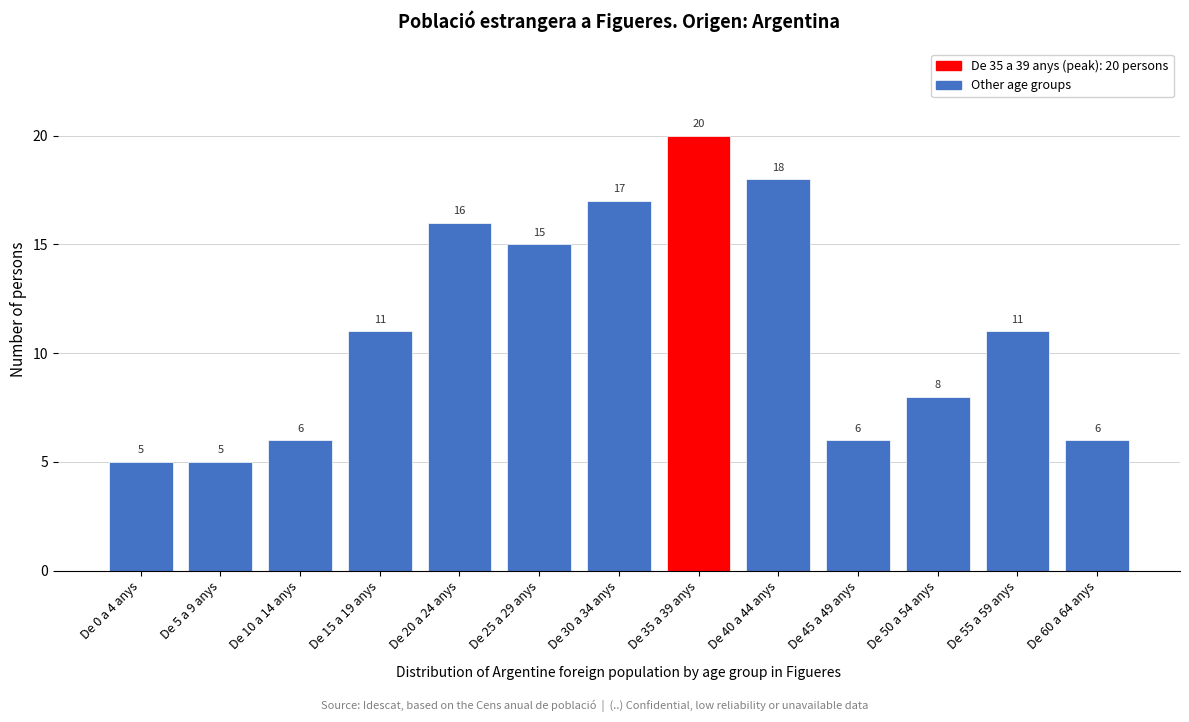

Reading left to right, extract all data points from this chart.

5	5	6	11	16	15	17	20	18	6	8	11	6